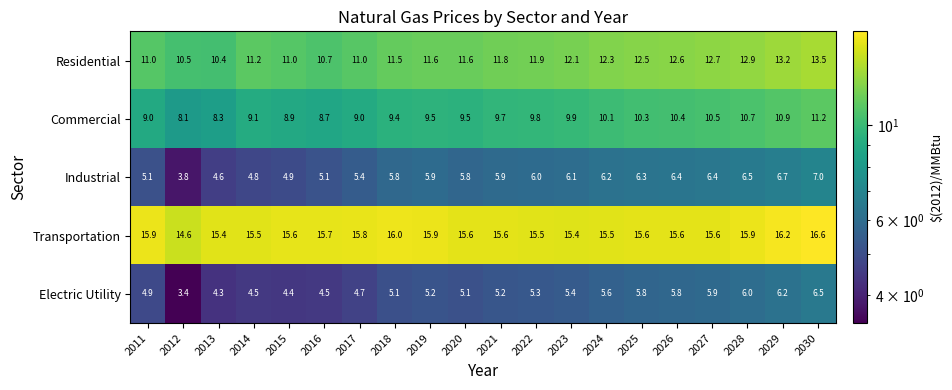

Is it true that Commercial equals 9.1 at 2014?

True